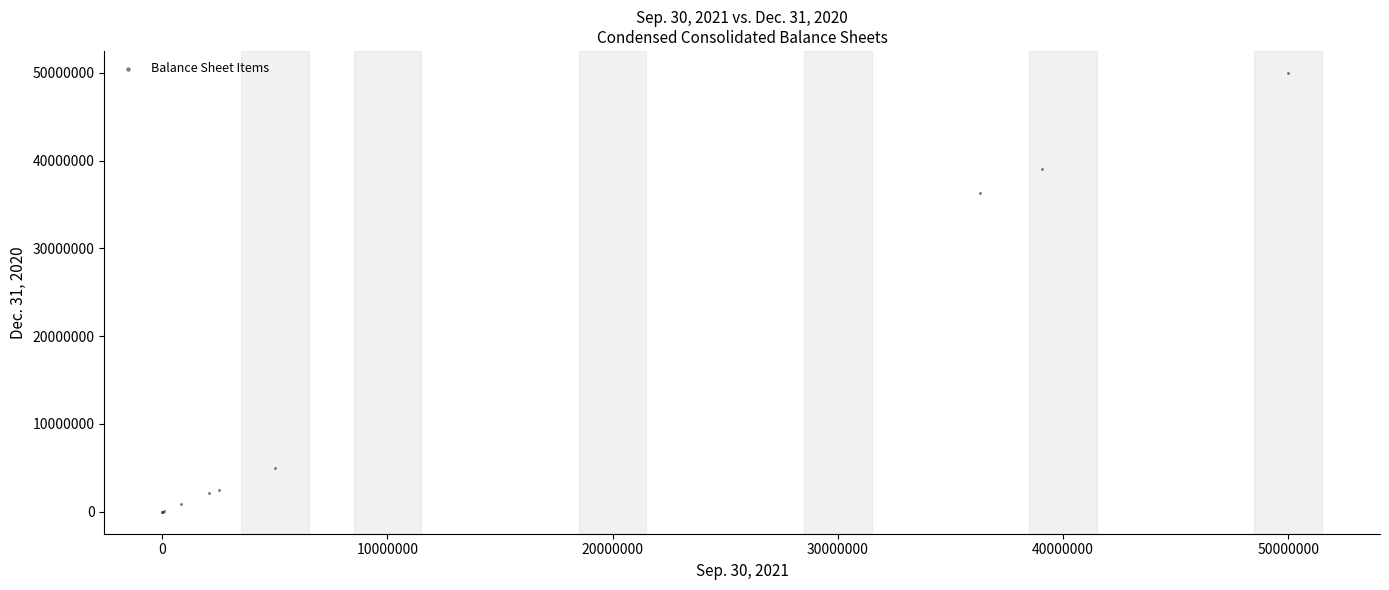

What Y value in the scatter plot is closest to 25000000?

36297576.0